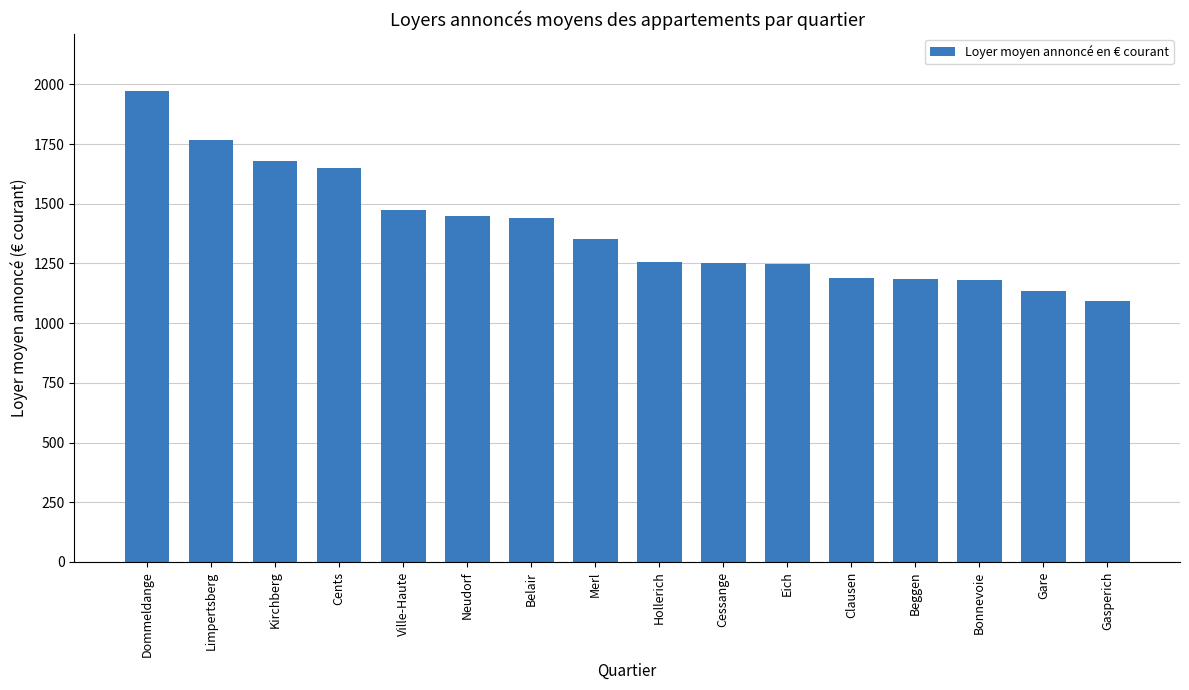

Read the value at Cessange.

1253